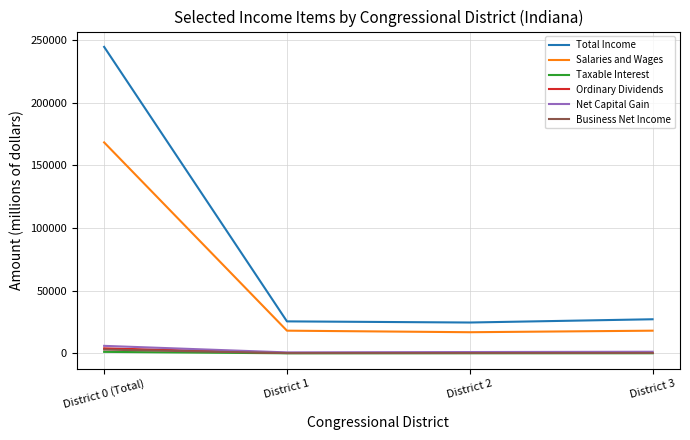

True or false: Total Income and Net Capital Gain intersect in this chart.

False